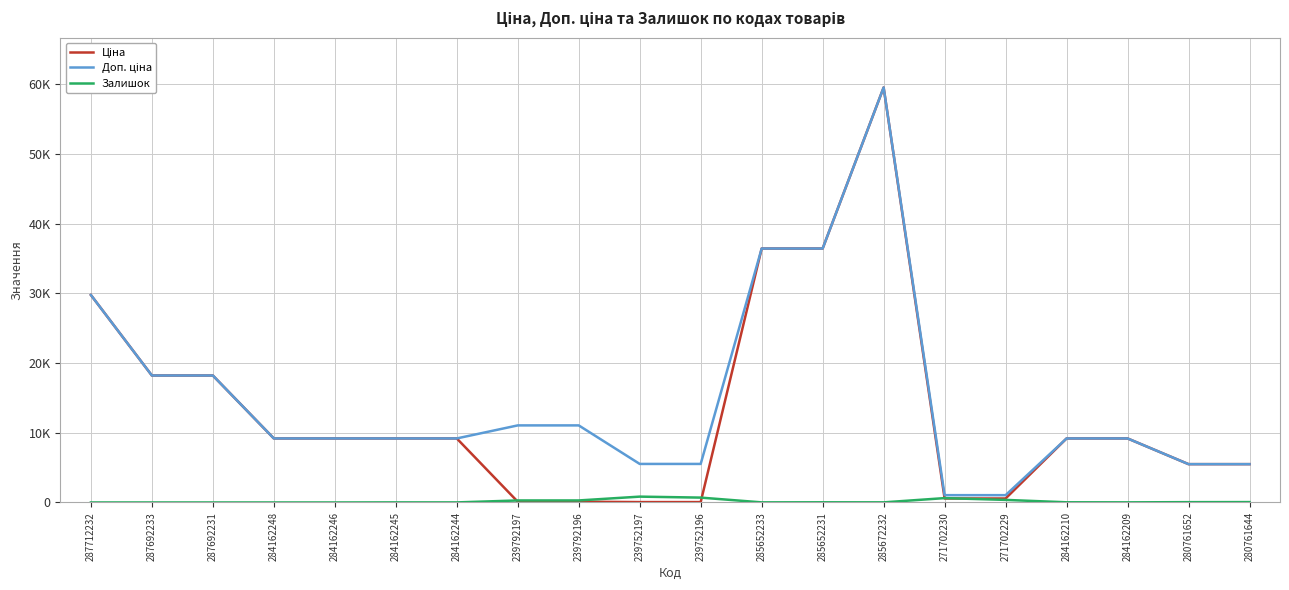

True or false: Залишок and Доп. ціна cross at least once.

False